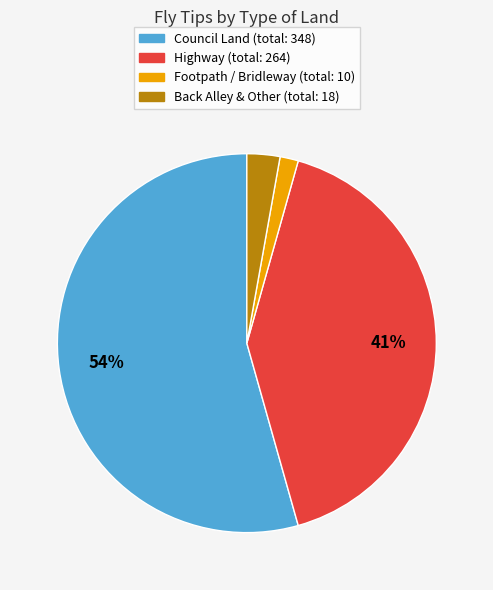

To the nearest percent, what is the average slice percentage?

25%